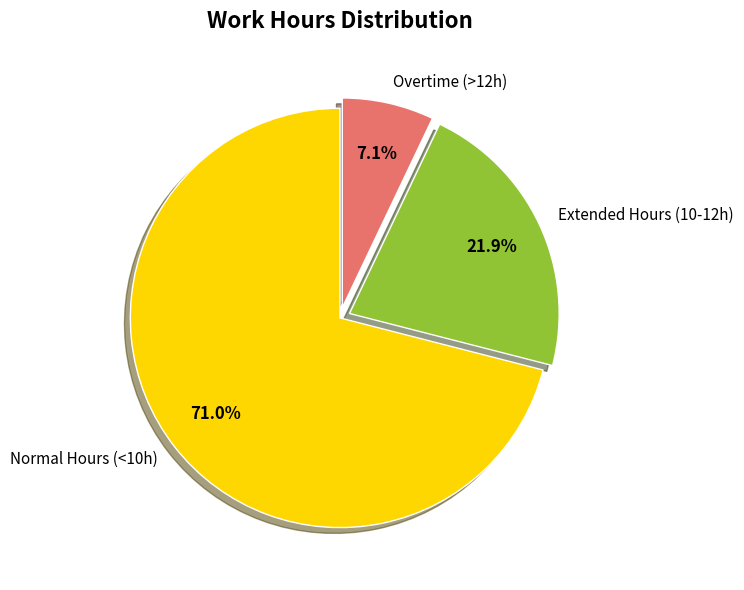

How many slices are in this pie chart?

3